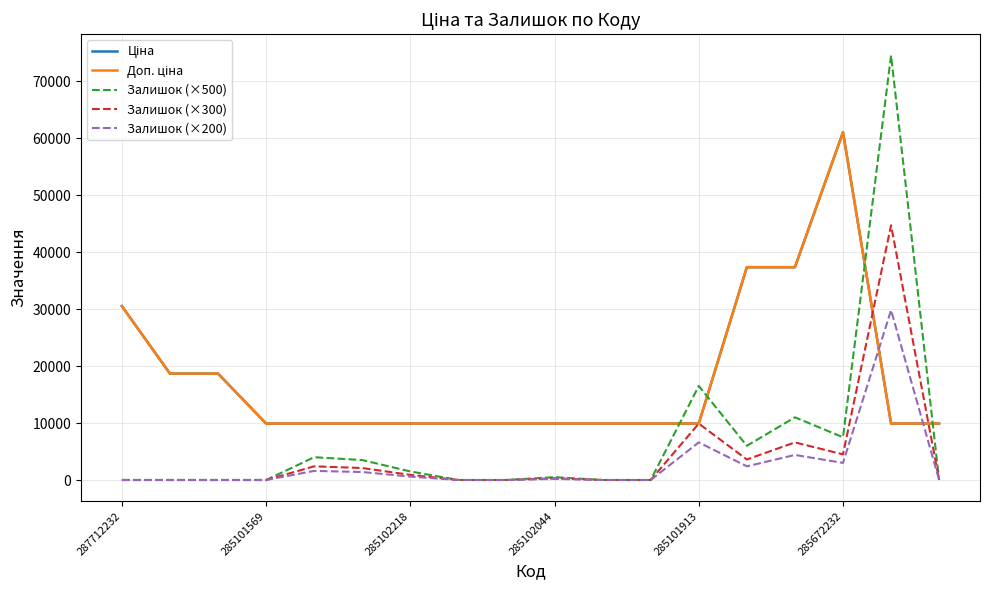

Does the chart have visible grid lines?

Yes